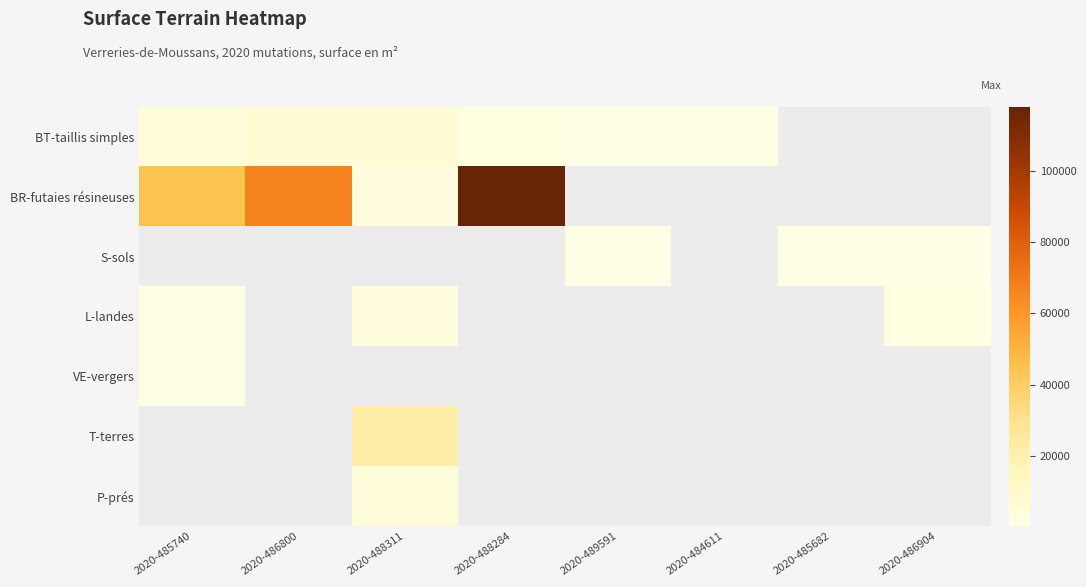

What is the spread (max minus min) of values at 2020-485740?

43681.0